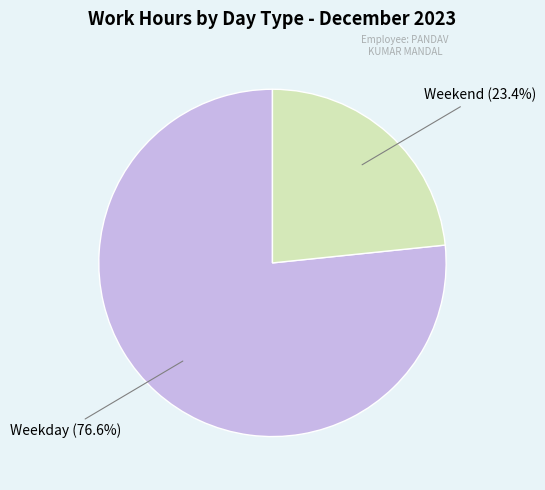

Is there any slice that represents more than half of the pie?

Yes